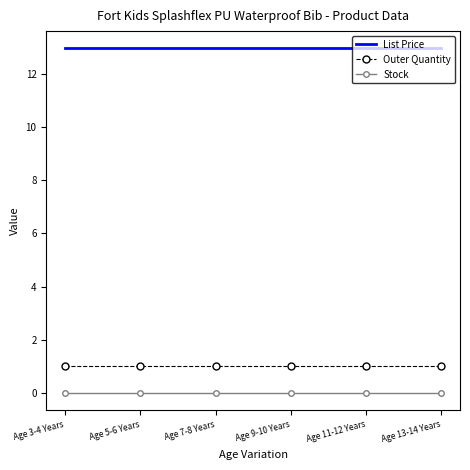

What position from the right is Age 7-8 Years?

4